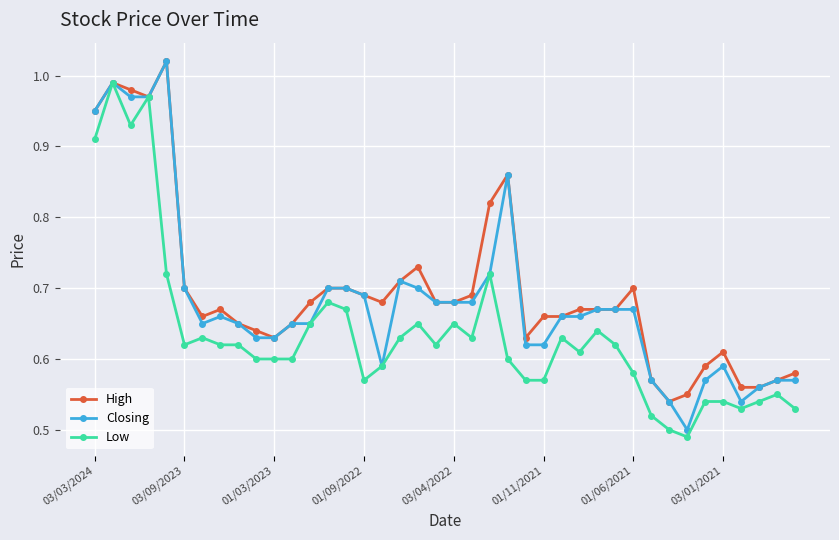

Count the number of categories in the chart.

40